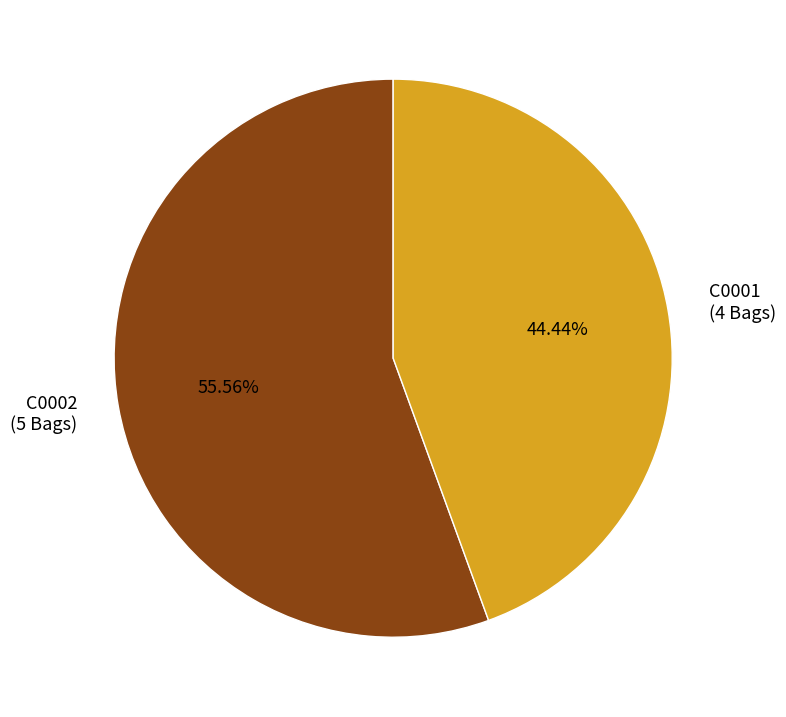

What is the smallest slice in the pie chart?

C0001